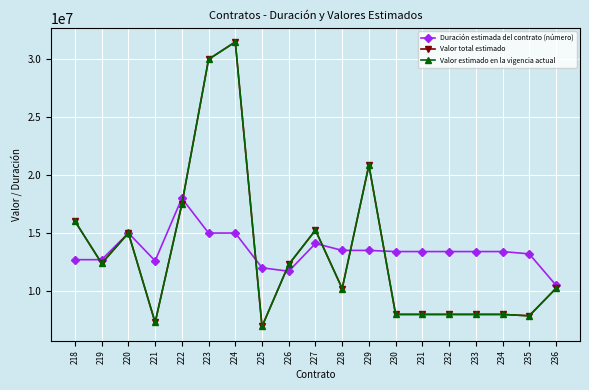

The Valor estimado en la vigencia actual series shows 2771159 at 221. True or false?

False